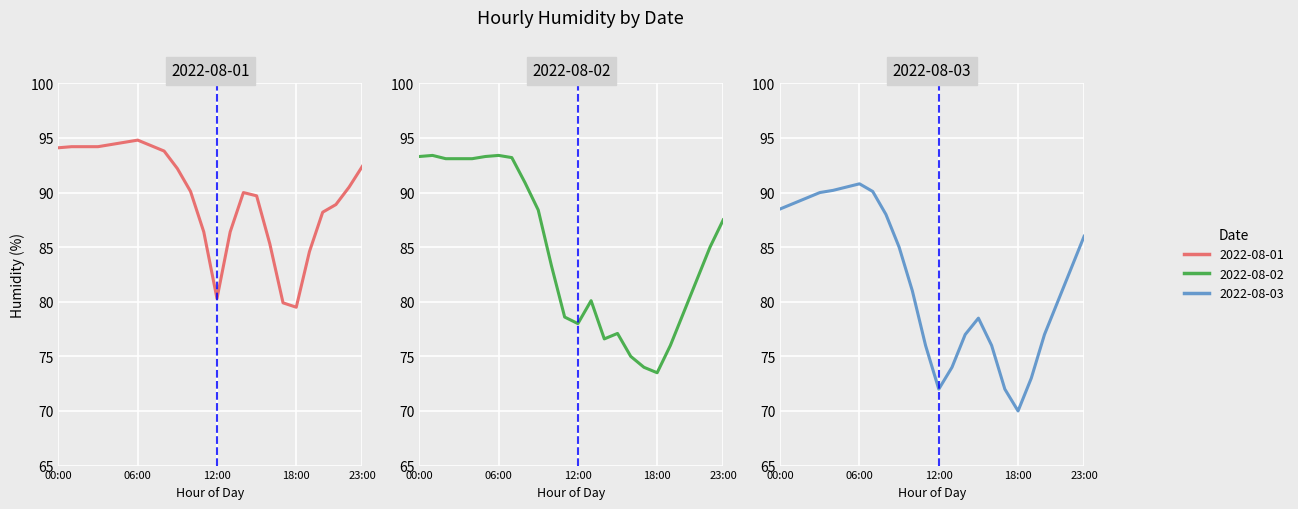

What is the smallest value displayed?

70.0